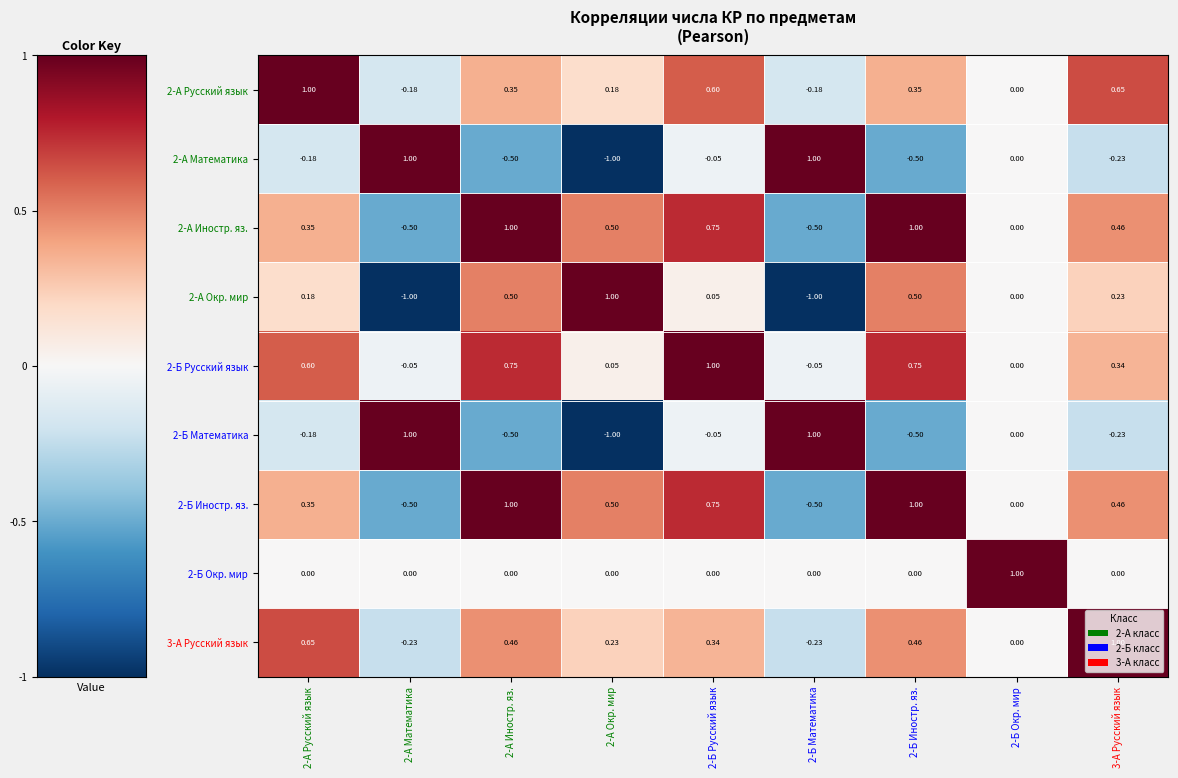

How many distinct data groups are displayed?

9